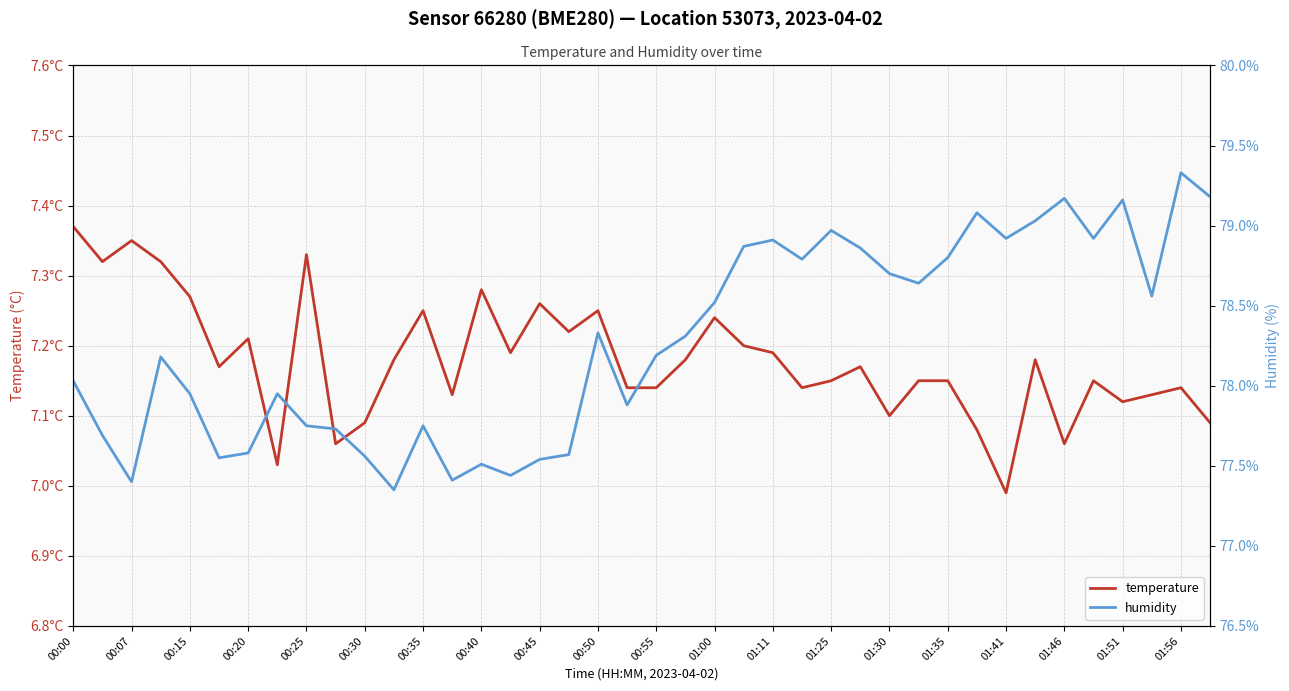

Reading right to left, transcribe all the data shown in this chart.

temperature: 7.1	7.1	7.1	7.1	7.2	7.1	7.2	7.0	7.1	7.2	7.2	7.1	7.2	7.2	7.1	7.2	7.2	7.2	7.2	7.1	7.1	7.2	7.2	7.3	7.2	7.3	7.1	7.2	7.2	7.1	7.1	7.3	7.0	7.2	7.2	7.3	7.3	7.3	7.3	7.4
humidity: 79.2	79.3	78.6	79.2	78.9	79.2	79.0	78.9	79.1	78.8	78.6	78.7	78.9	79.0	78.8	78.9	78.9	78.5	78.3	78.2	77.9	78.3	77.6	77.5	77.4	77.5	77.4	77.8	77.3	77.6	77.7	77.8	78.0	77.6	77.5	78.0	78.2	77.4	77.7	78.0